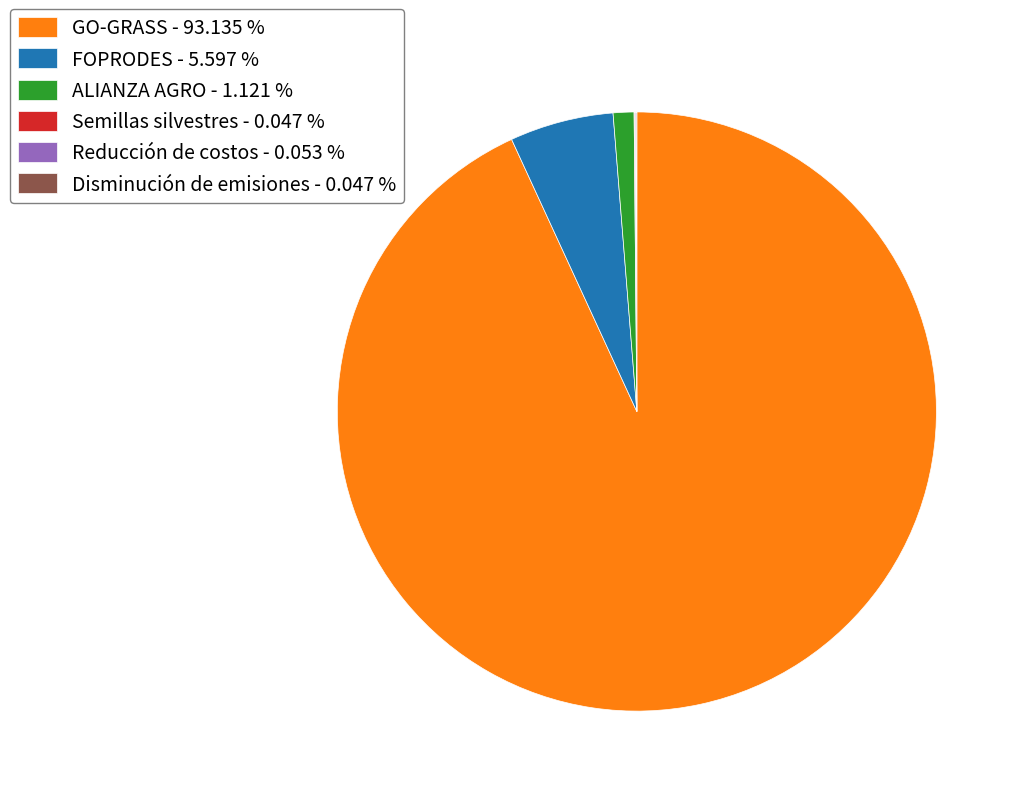

Which has a higher value, GO-GRASS - 93.135 % or FOPRODES - 5.597 %?

GO-GRASS - 93.135 %